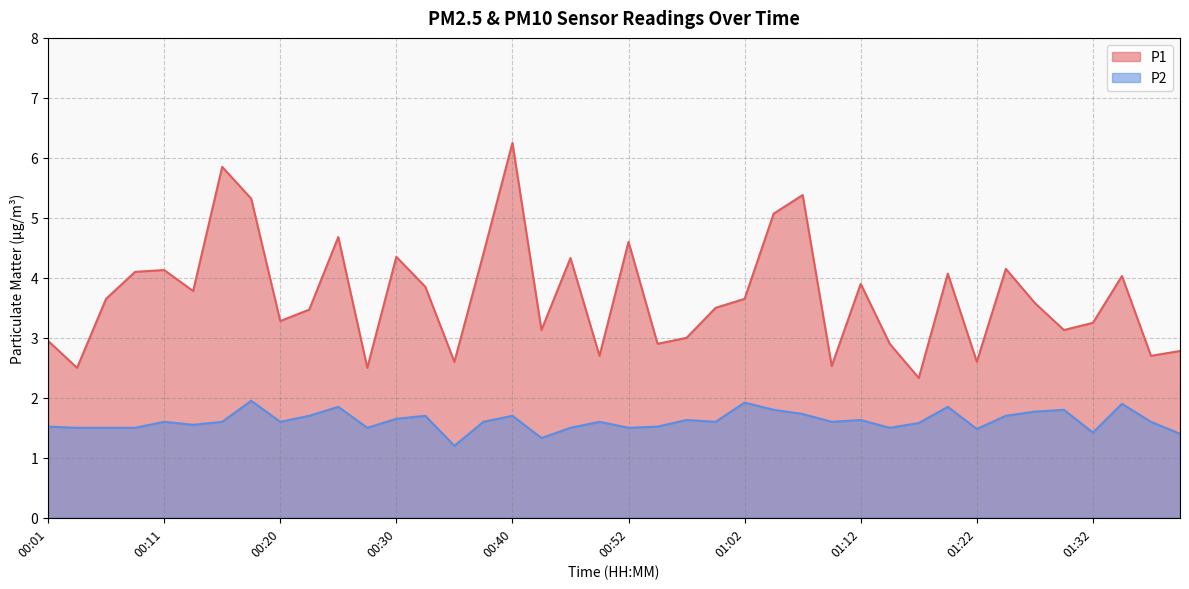

What are all the series names shown in the legend?

P1, P2